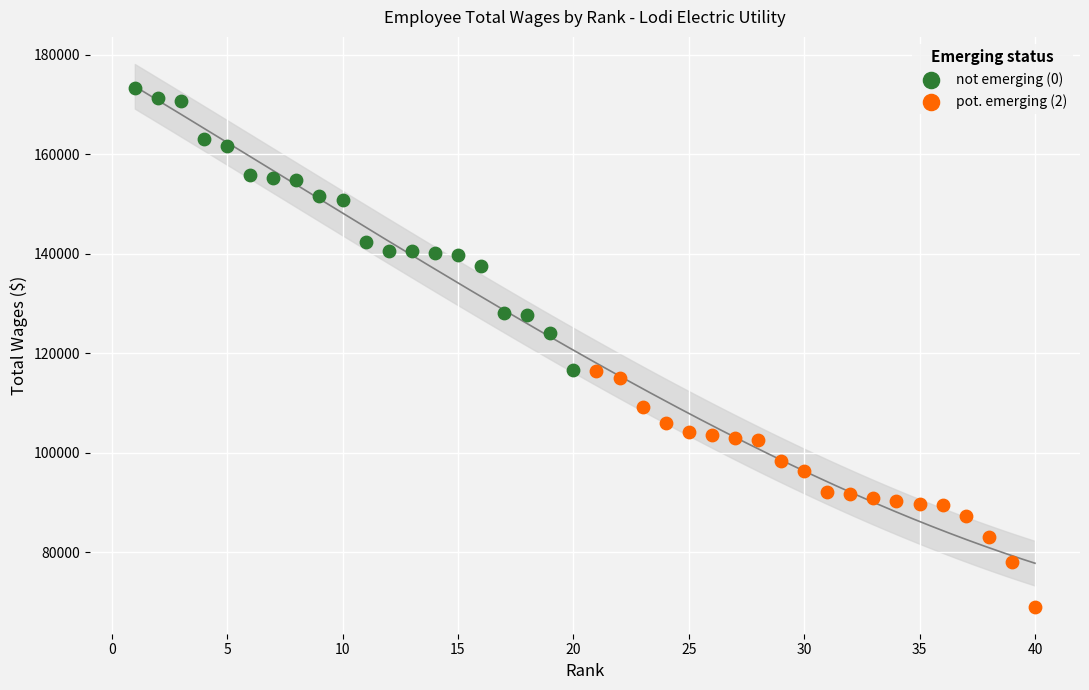

Which series contains the highest Y value?

not emerging (0)